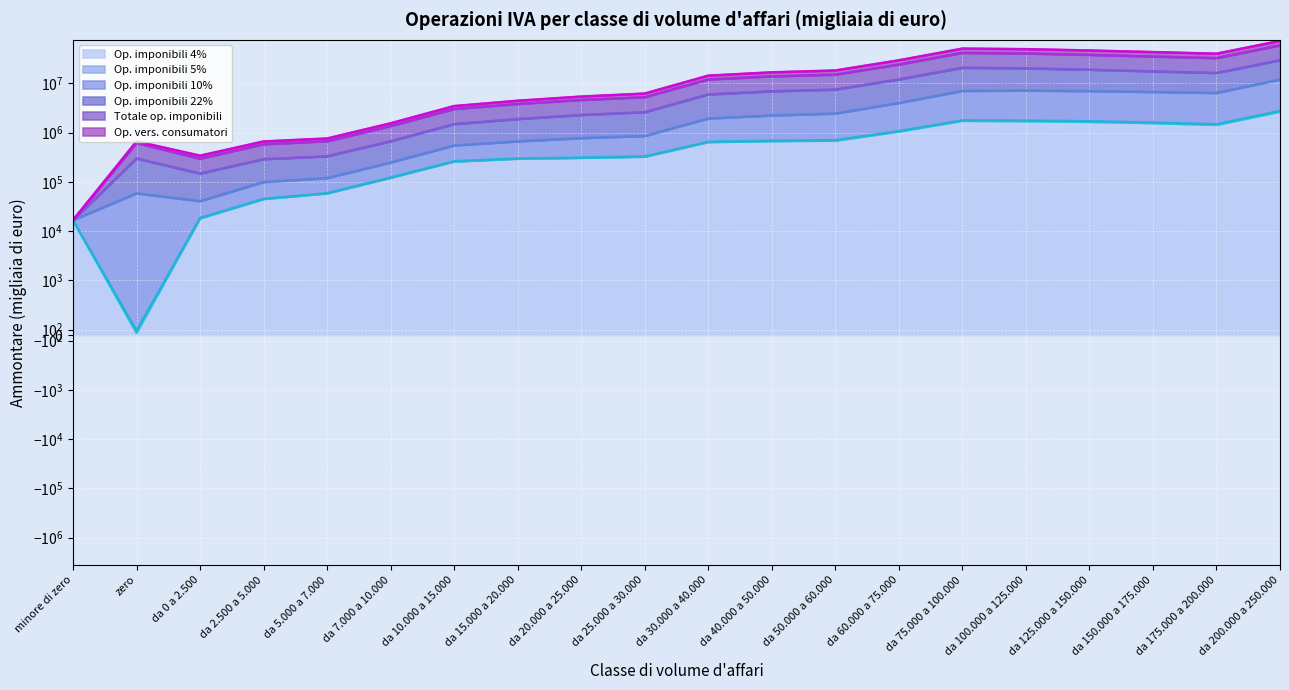

At how many categories does at least one series exceed 49291279?

2